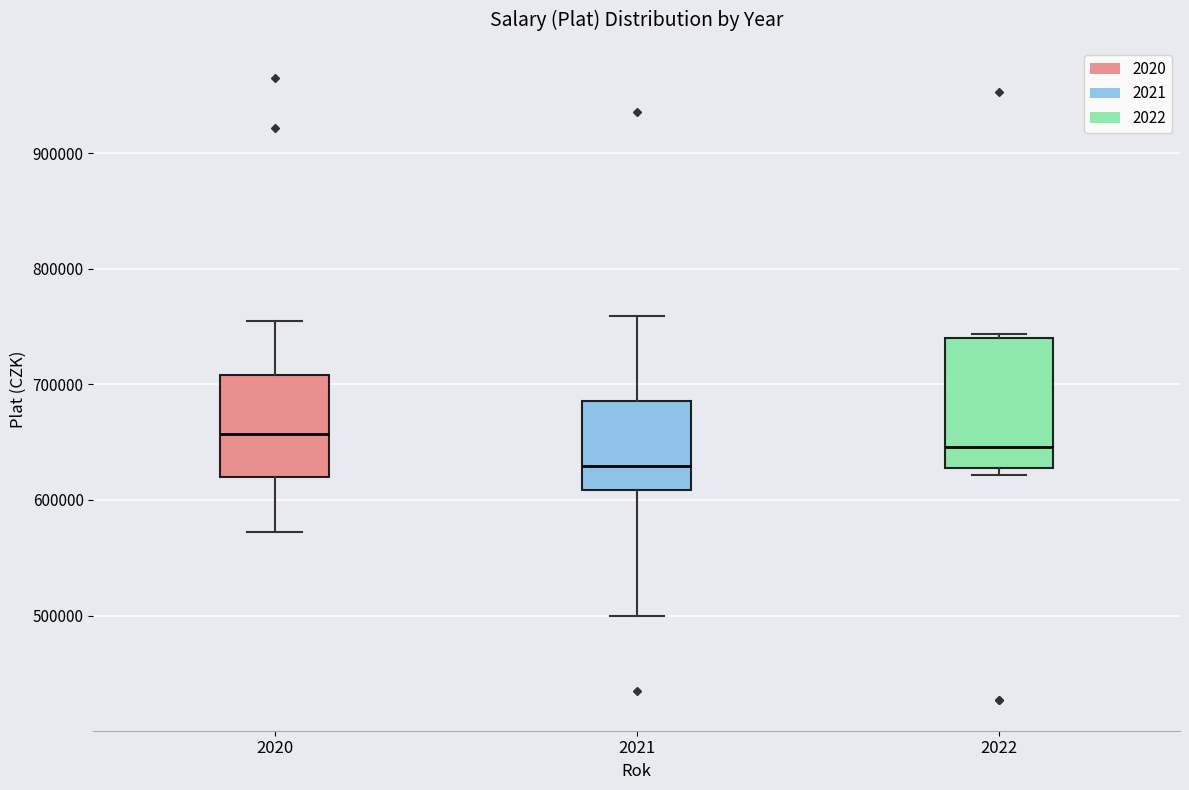

Which box has the highest median line?

2020